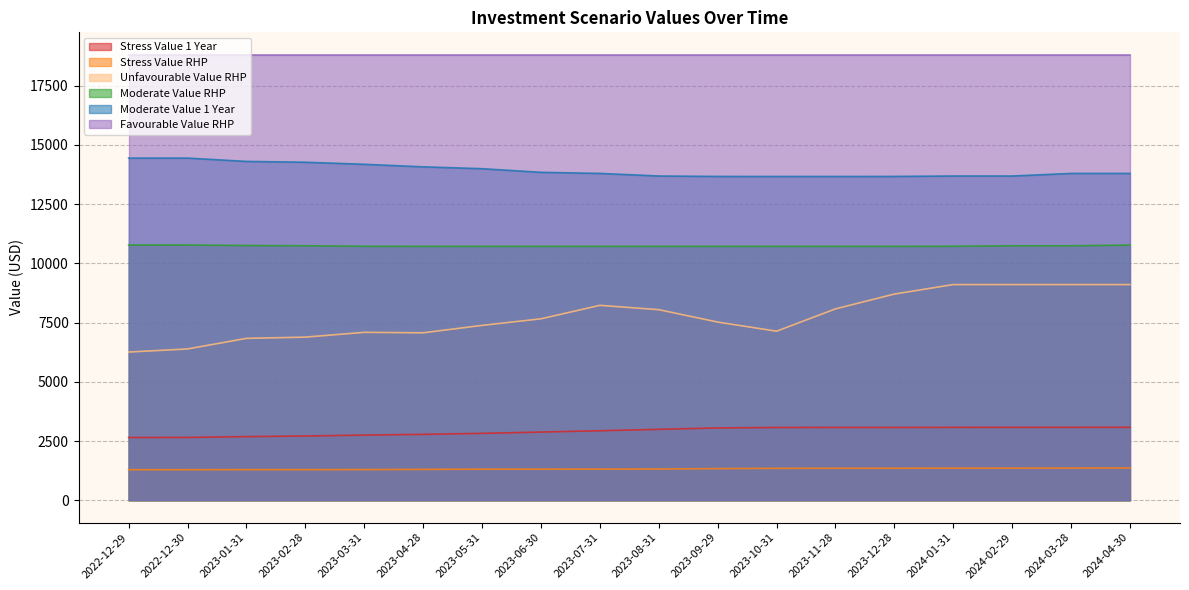

The Moderate Value RHP series shows 4739.7 at 2022-12-30. True or false?

False